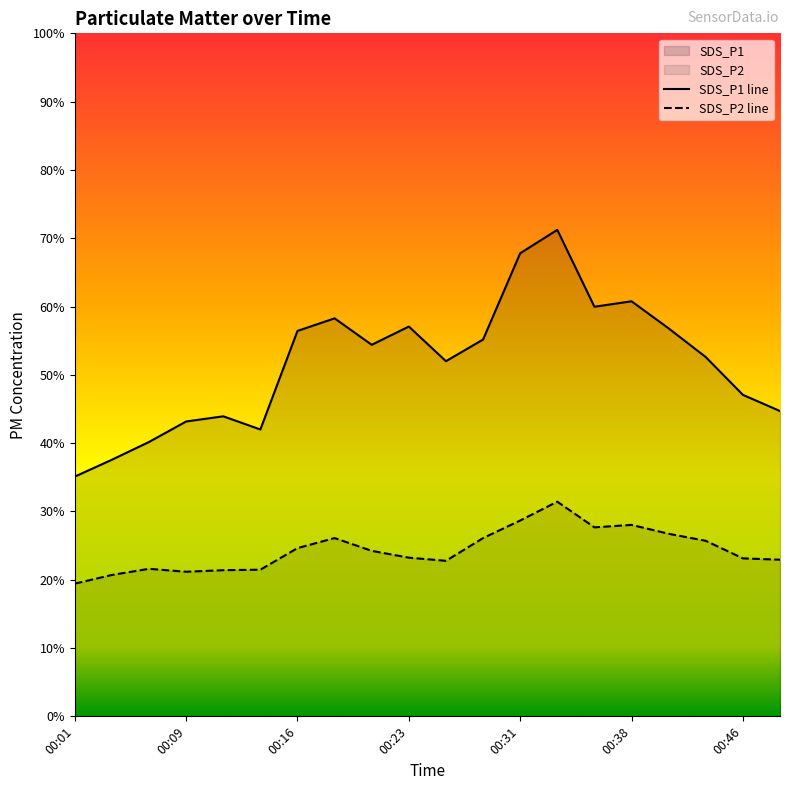

Rank the series at 00:14 from highest to lowest value.

SDS_P1, SDS_P2